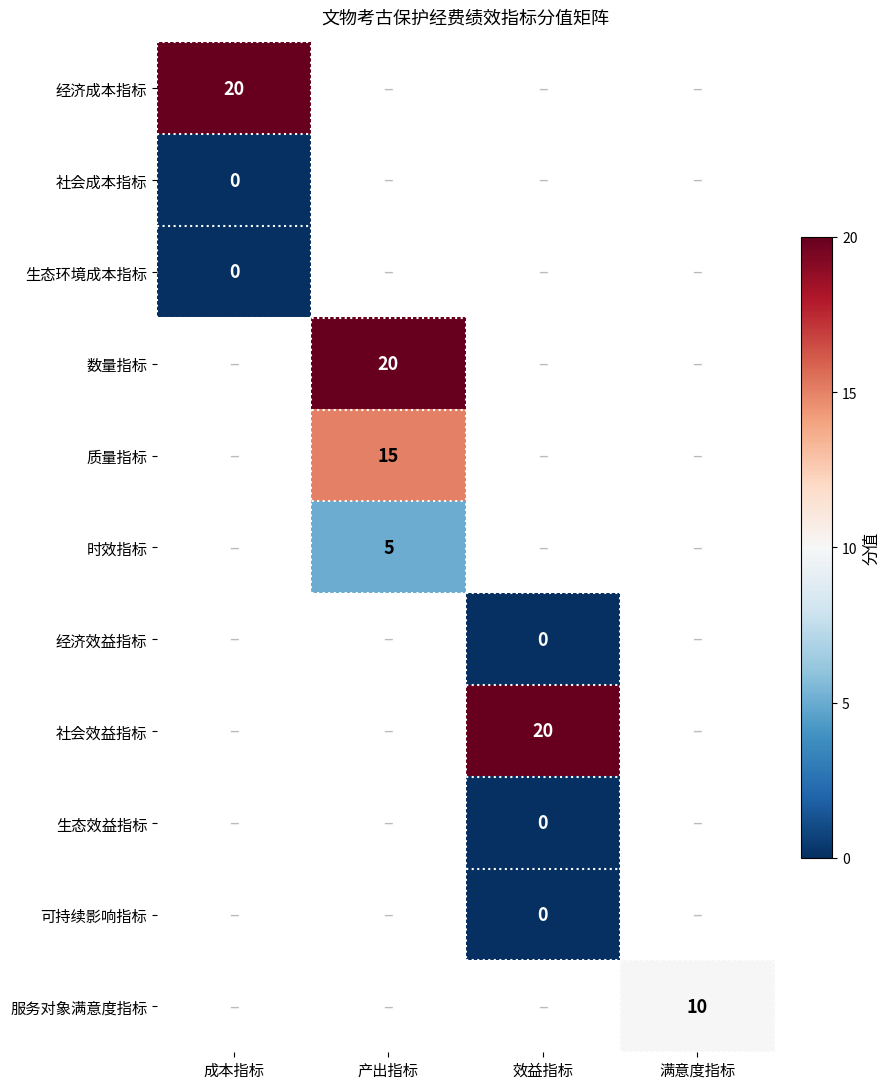

The 服务对象满意度指标 series shows 7 at 满意度指标. True or false?

False